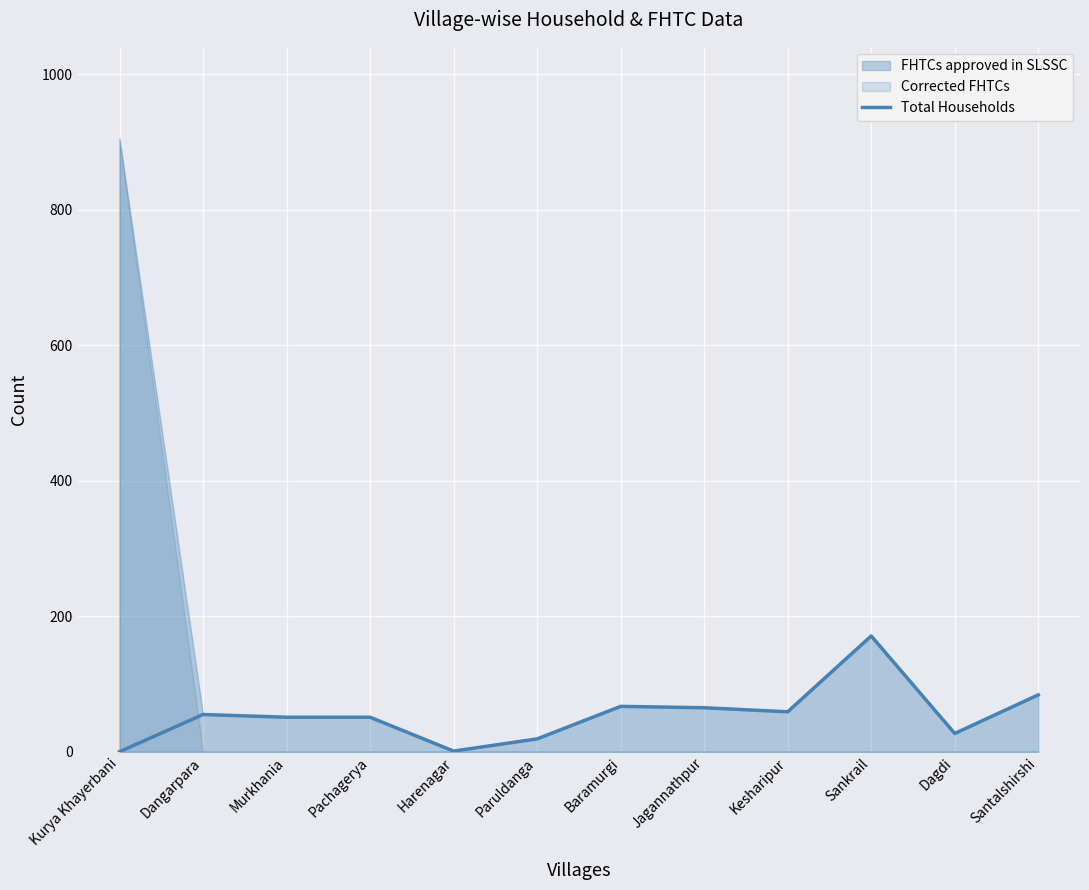

What is the sum of the values at Sankrail and Santalshirshi?

255